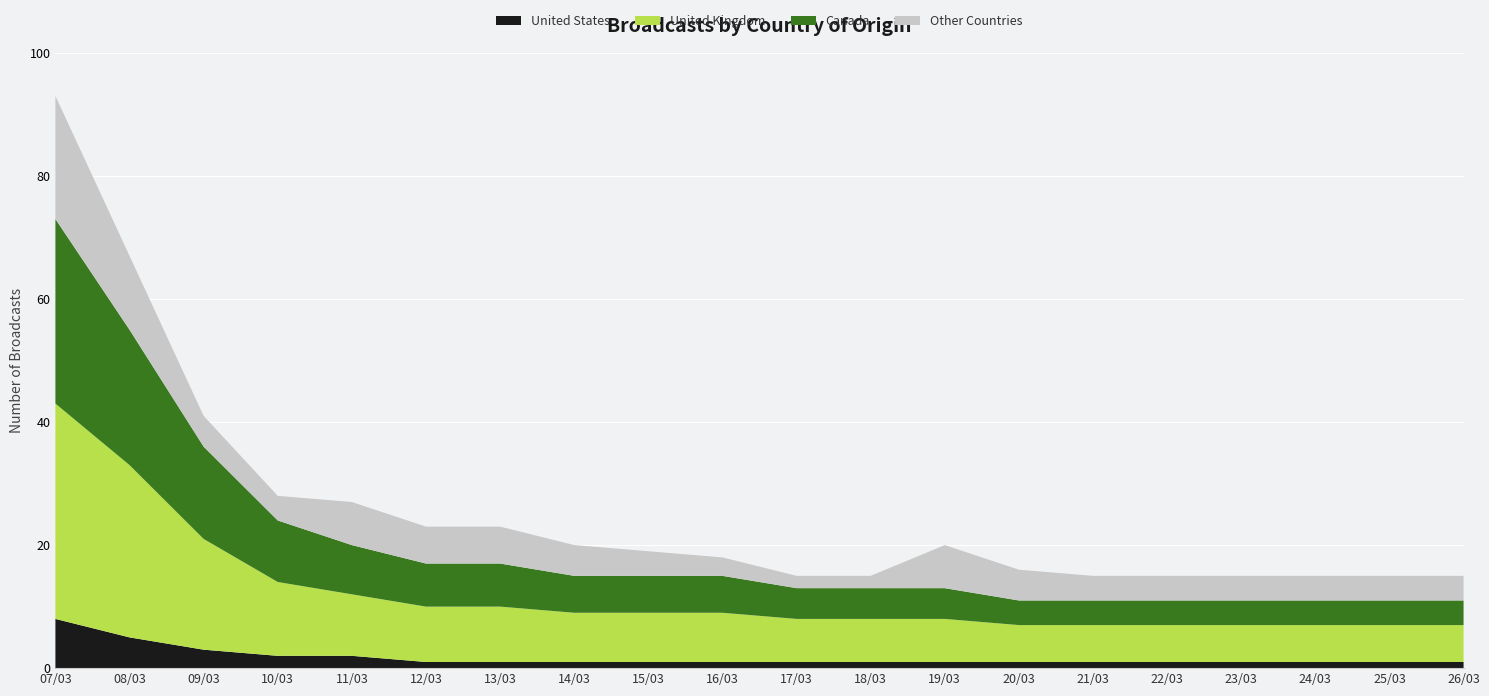

Reading left to right, extract all data points from this chart.

United States: 07/03=8	08/03=5	09/03=3	10/03=2	11/03=2	12/03=1	13/03=1	14/03=1	15/03=1	16/03=1	17/03=1	18/03=1	19/03=1	20/03=1	21/03=1	22/03=1	23/03=1	24/03=1	25/03=1	26/03=1
United Kingdom: 07/03=35	08/03=28	09/03=18	10/03=12	11/03=10	12/03=9	13/03=9	14/03=8	15/03=8	16/03=8	17/03=7	18/03=7	19/03=7	20/03=6	21/03=6	22/03=6	23/03=6	24/03=6	25/03=6	26/03=6
Canada: 07/03=30	08/03=22	09/03=15	10/03=10	11/03=8	12/03=7	13/03=7	14/03=6	15/03=6	16/03=6	17/03=5	18/03=5	19/03=5	20/03=4	21/03=4	22/03=4	23/03=4	24/03=4	25/03=4	26/03=4
Other Countries: 07/03=20	08/03=12	09/03=5	10/03=4	11/03=7	12/03=6	13/03=6	14/03=5	15/03=4	16/03=3	17/03=2	18/03=2	19/03=7	20/03=5	21/03=4	22/03=4	23/03=4	24/03=4	25/03=4	26/03=4